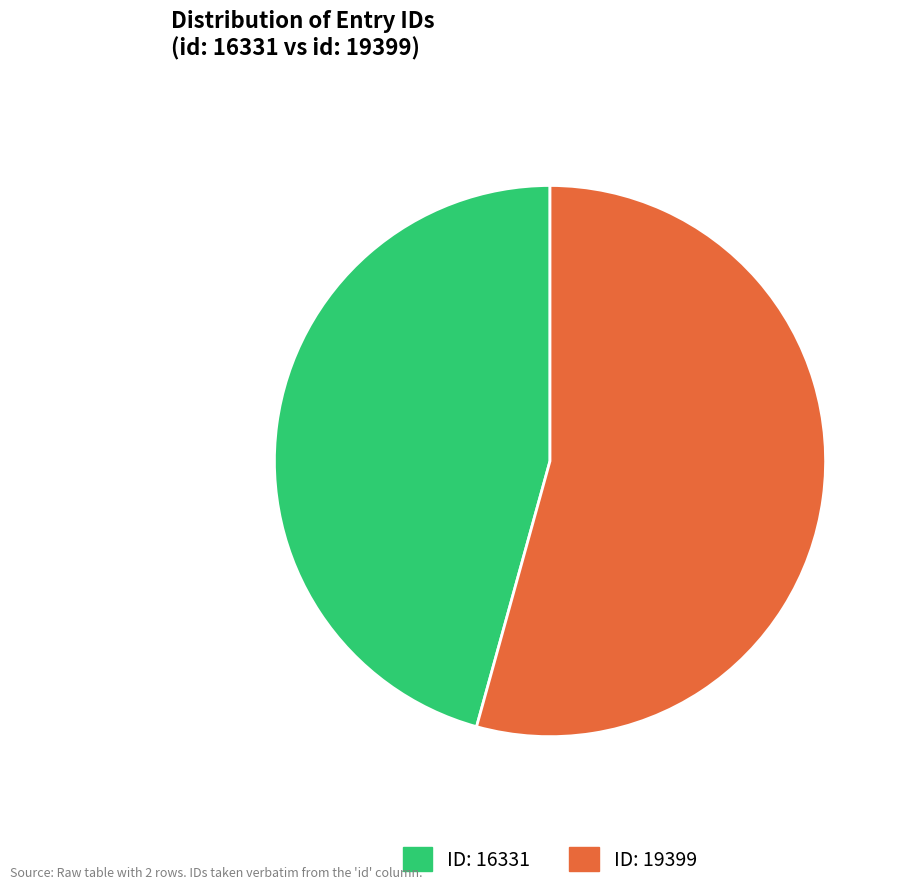

To the nearest percent, what is the average slice percentage?

50%